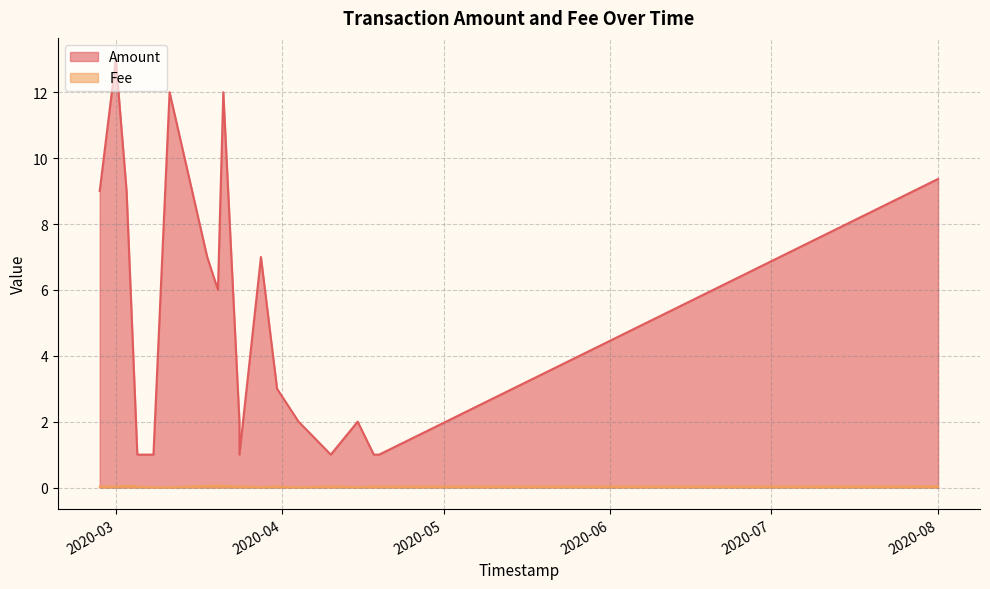

Is it true that Amount equals 2.9 at 2020-04-15?

False